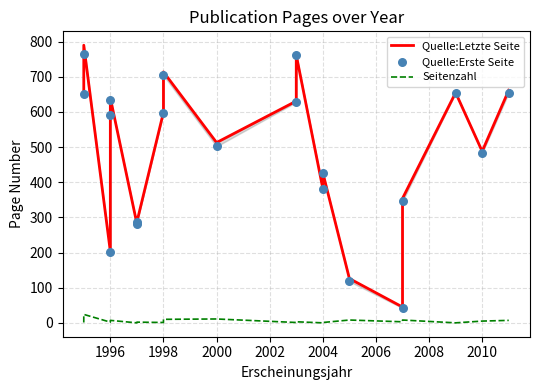

Which series has the largest Y range (max minus min)?

Quelle:Letzte Seite